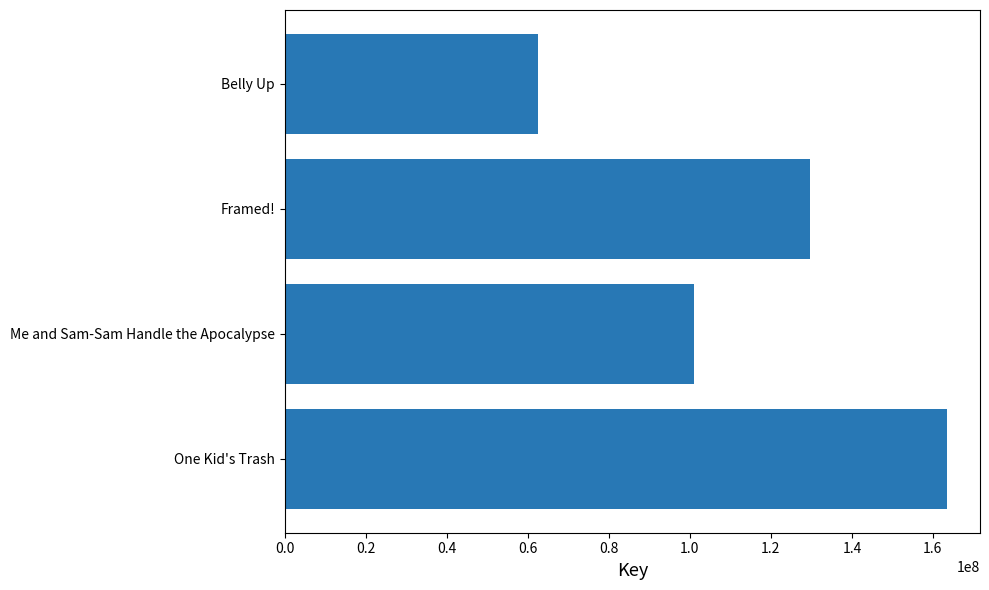

Reading bottom to top, extract all data points from this chart.

One Kid's Trash=163444995	Me and Sam-Sam Handle the Apocalypse=101112758	Framed!=129538854	Belly Up=62586013